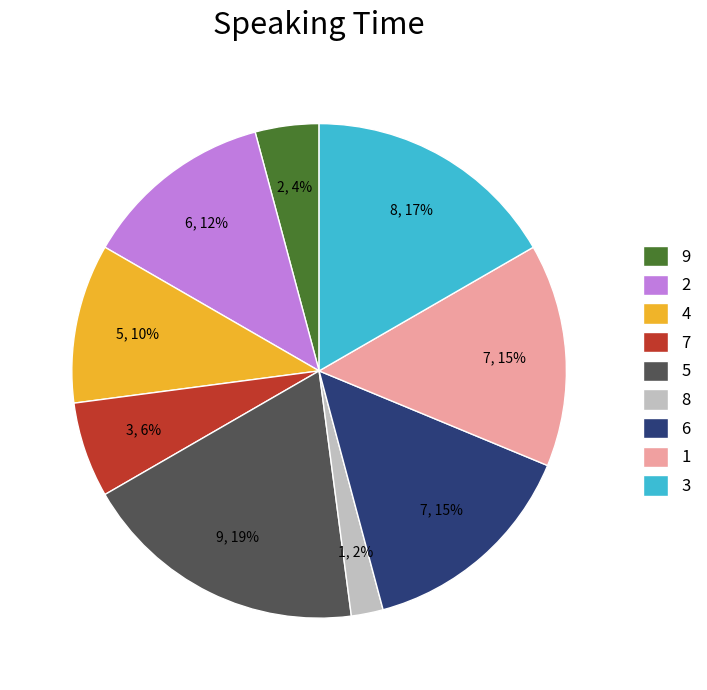

Is the sum of 8 and 1 greater than half?

No